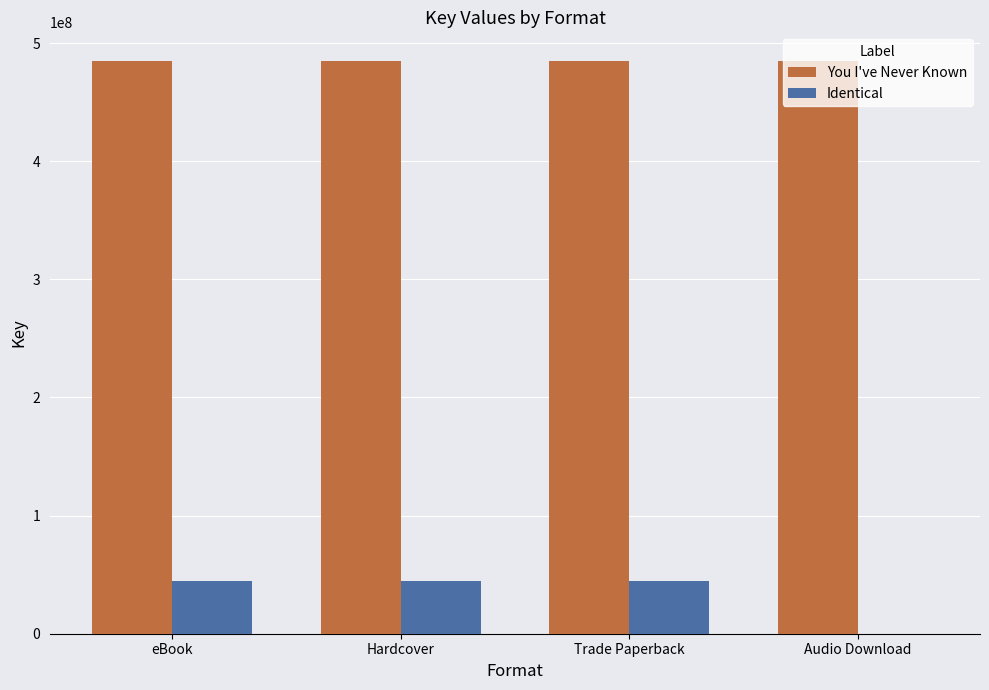

Is the value of Identical at Audio Download greater than the value of You I've Never Known at Trade Paperback?

No